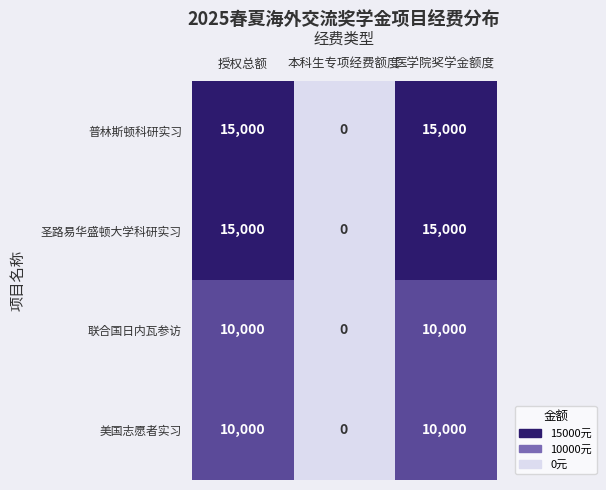

What is the difference between the highest and lowest values at 医学院奖学金额度?

5000